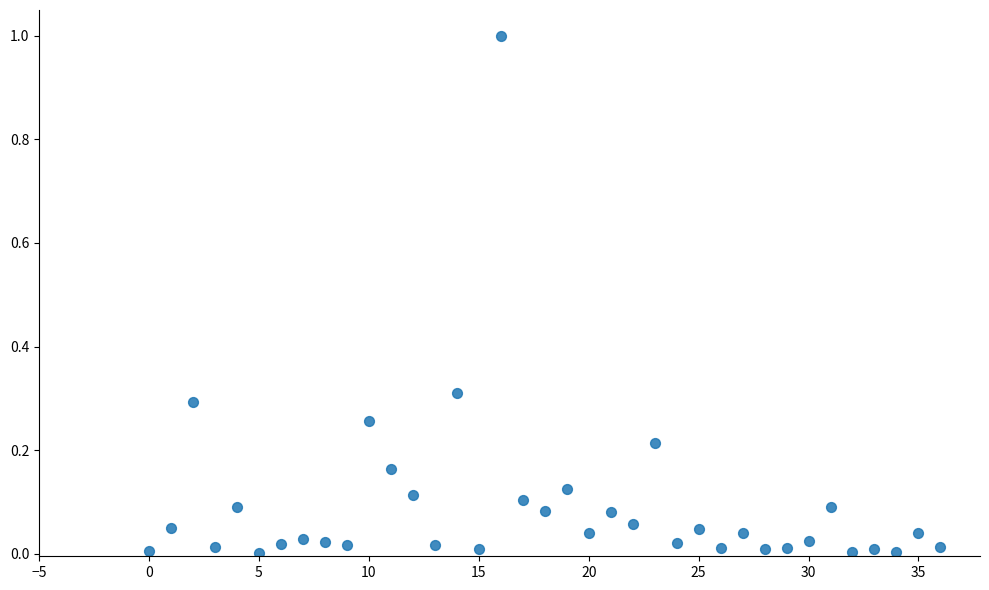

What is the range of Y values (max minus min)?

1.0